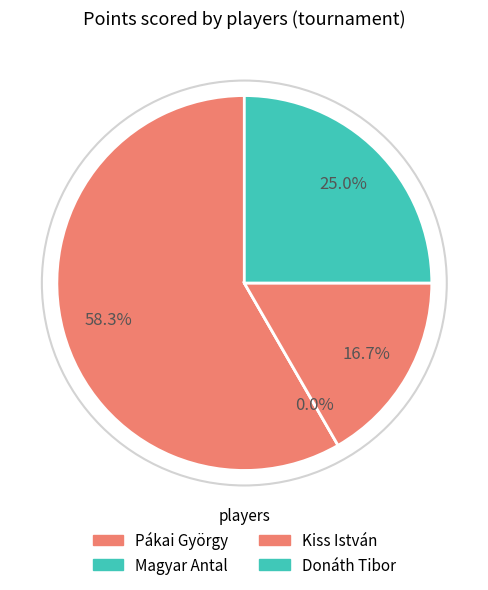

What is the largest slice in the pie chart?

Pákai György